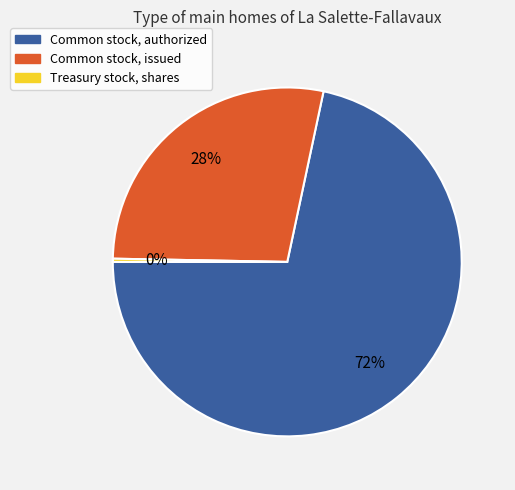

Which category accounts for the majority?

Common stock, authorized